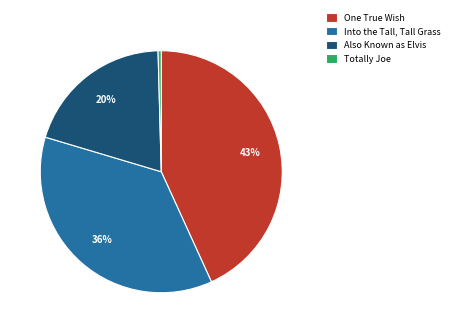

What percentage is the One True Wish slice, to the nearest percent?

43%